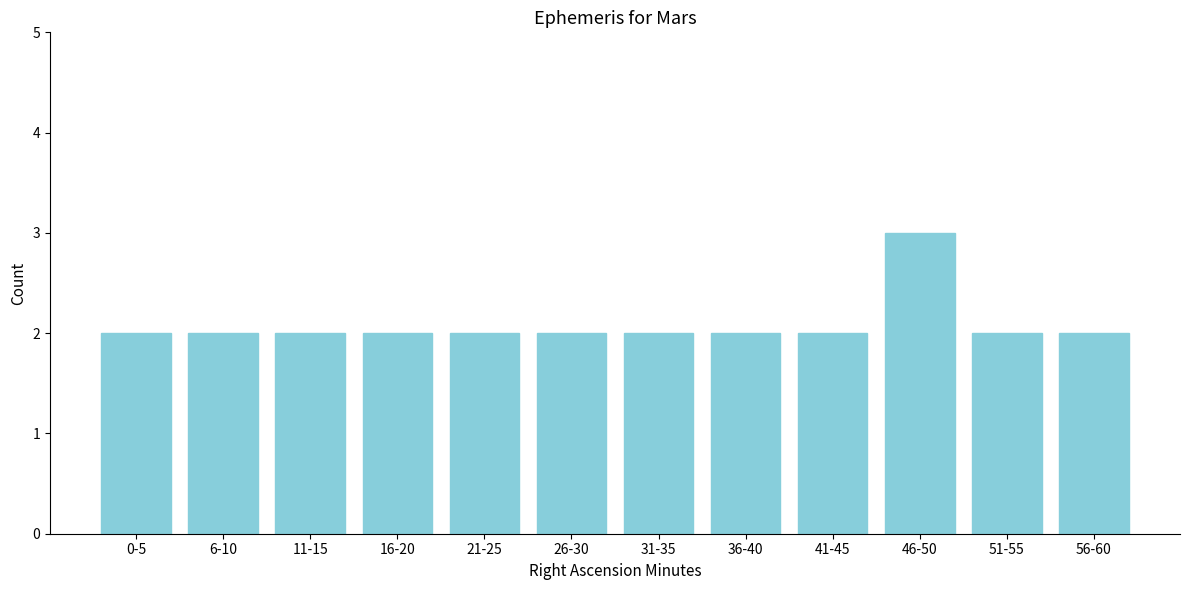

Reading left to right, transcribe all the data shown in this chart.

0-5=2	6-10=2	11-15=2	16-20=2	21-25=2	26-30=2	31-35=2	36-40=2	41-45=2	46-50=3	51-55=2	56-60=2